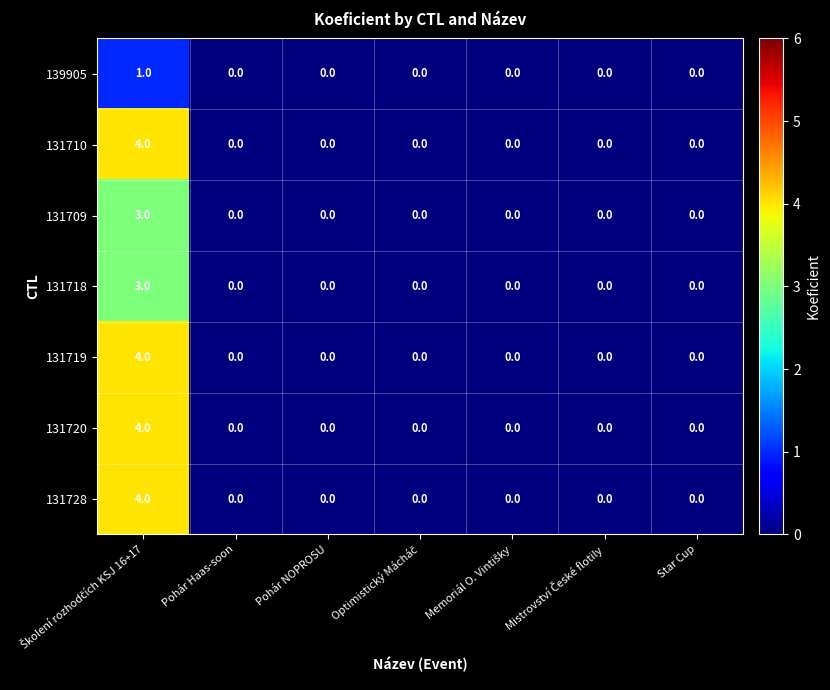

Is it true that 131719 equals 0 at Pohár NOPROSU?

True